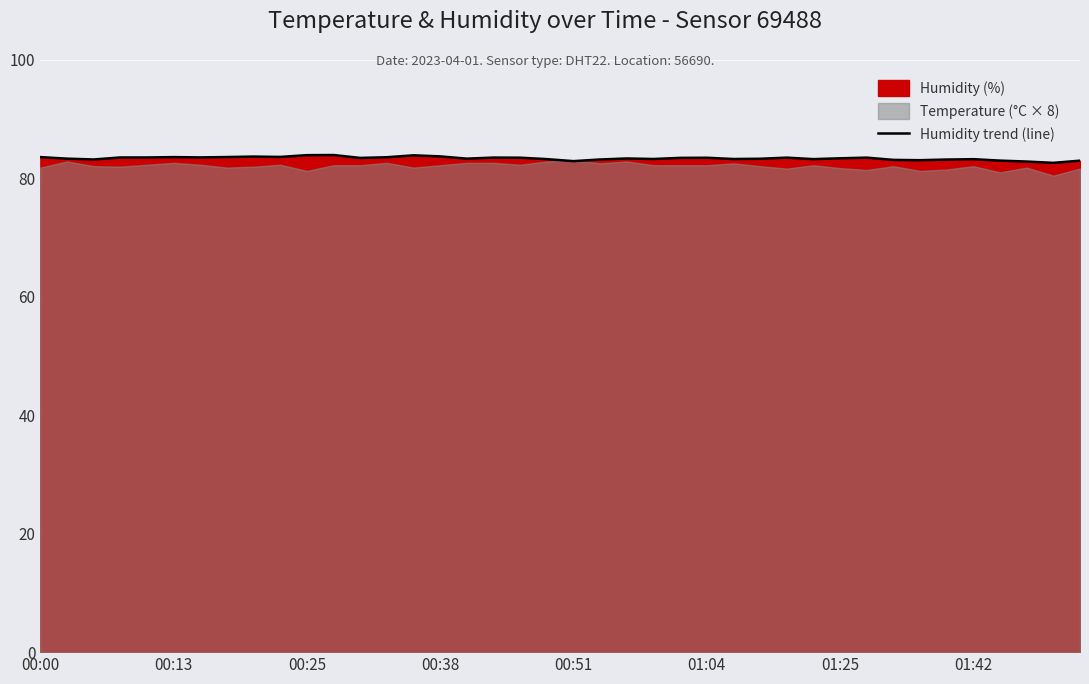

True or false: Humidity trend (line) has a value of 83.3 at 01:25.

True